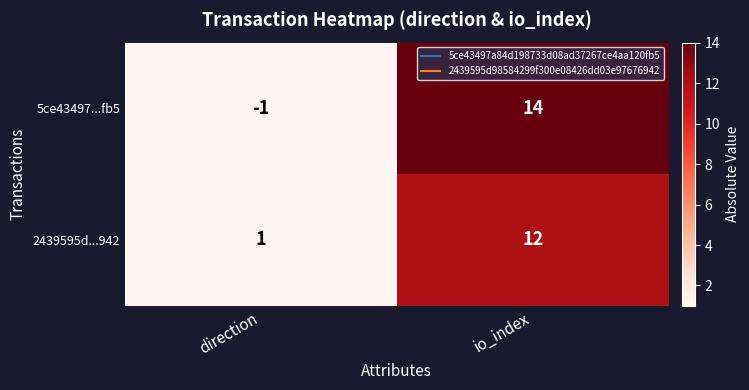

What is the difference between the maximum and minimum values in the 2439595d...942 series?

11